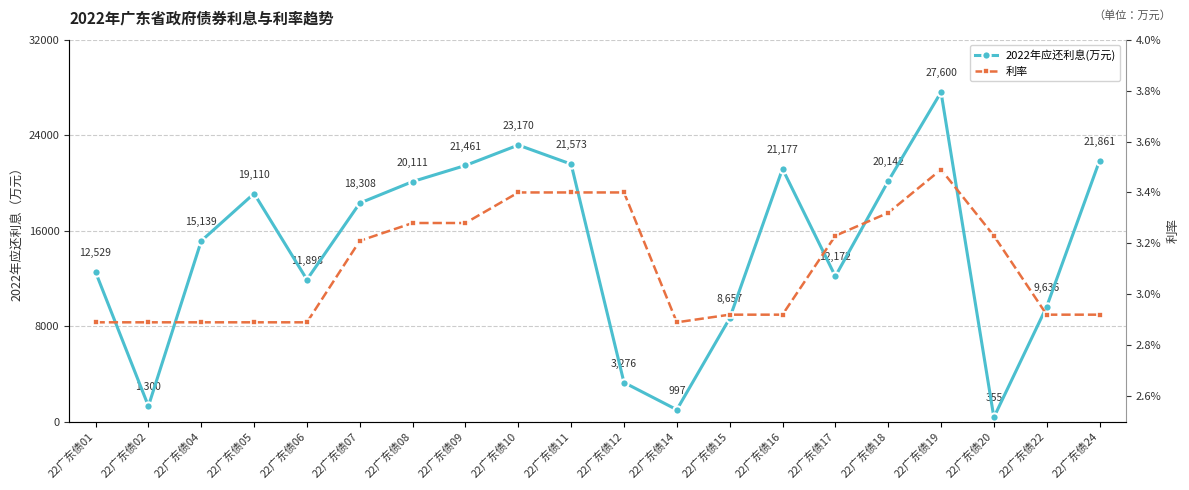

Is the value of 利率 at 22广东债17 greater than the value of 2022年应还利息(万元) at 22广东债15?

No